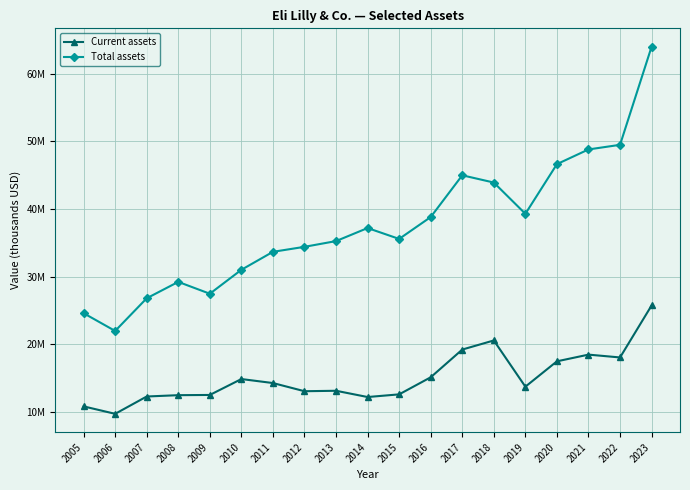

The Current assets series shows 8743764 at 2022. True or false?

False